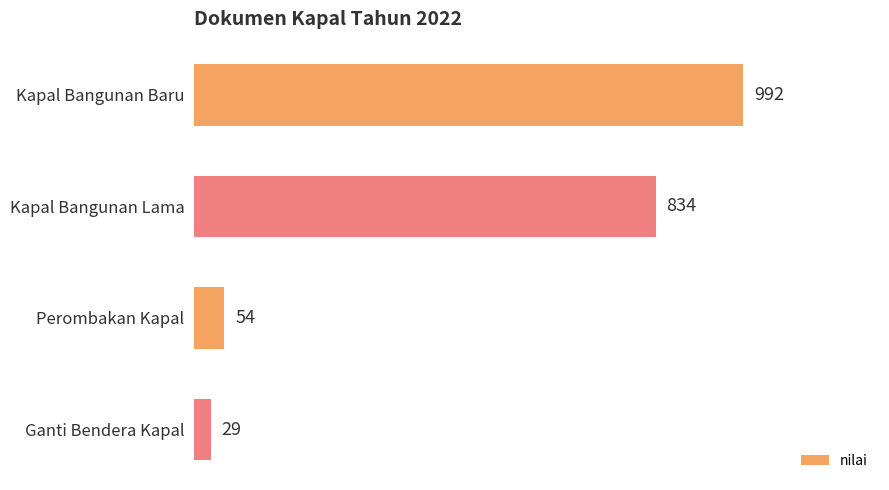

Reading bottom to top, transcribe all the data shown in this chart.

29	54	834	992